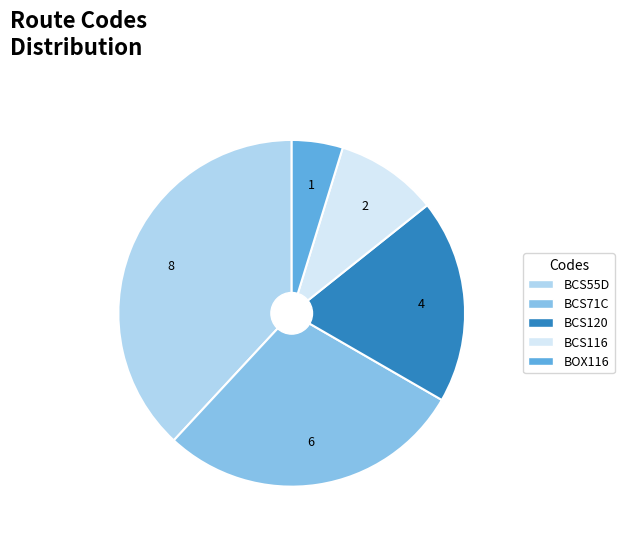

Which has a higher value, BCS116 or BOX116?

BCS116